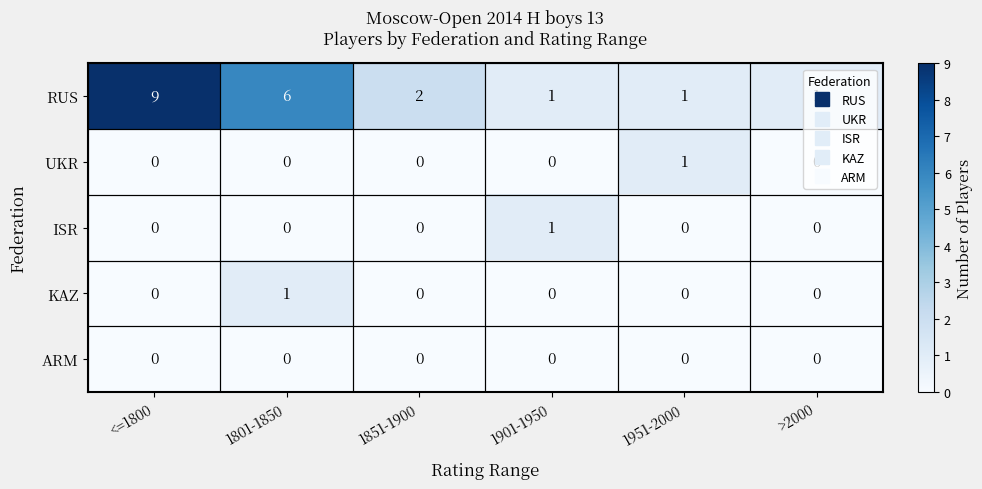

What is the sum of the RUS values at 1901-1950 and 1801-1850?

7